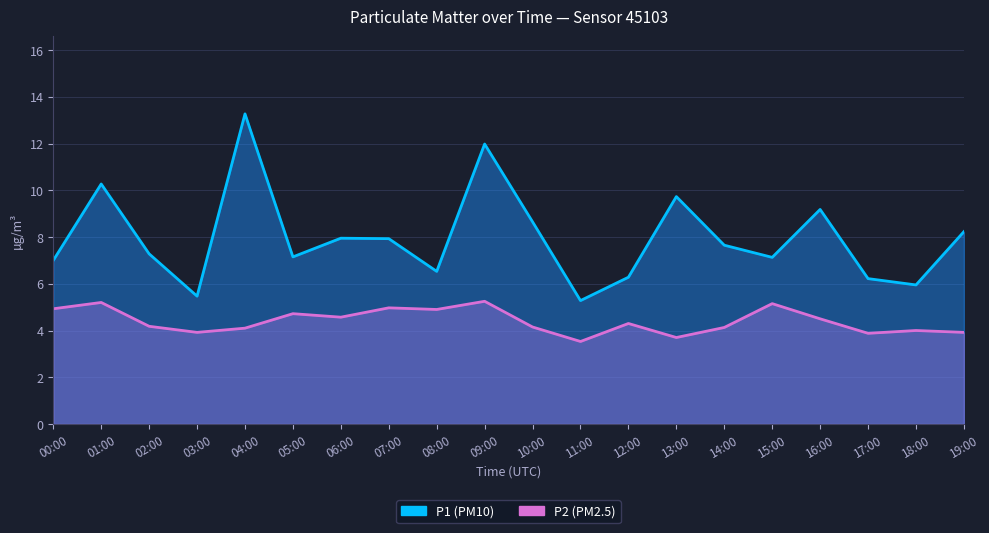

True or false: P1 and P2 cross at least once.

False